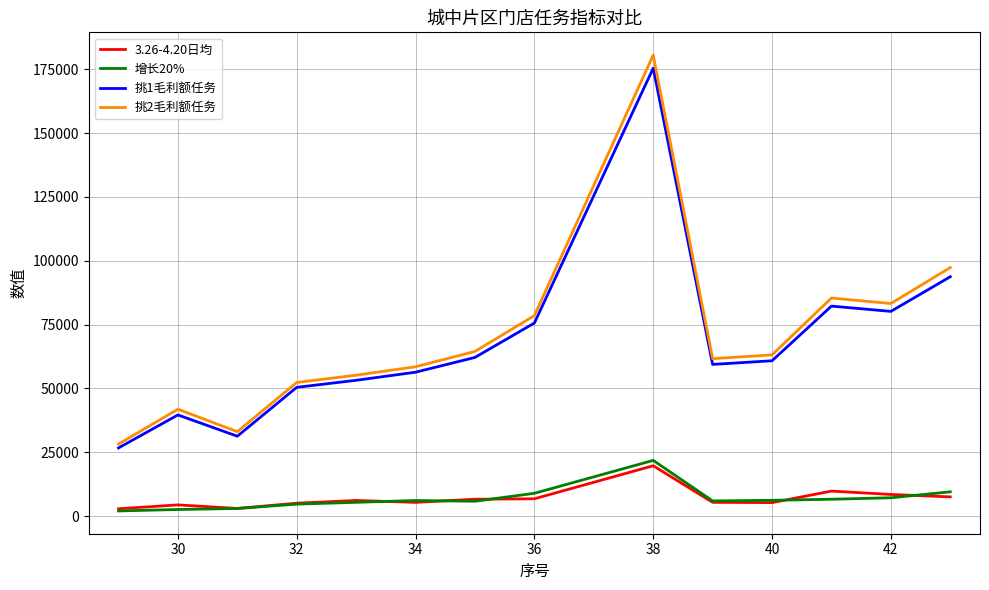

What are all the series names shown in the legend?

3.26-4.20日均, 增长20%, 挑1毛利额任务, 挑2毛利额任务